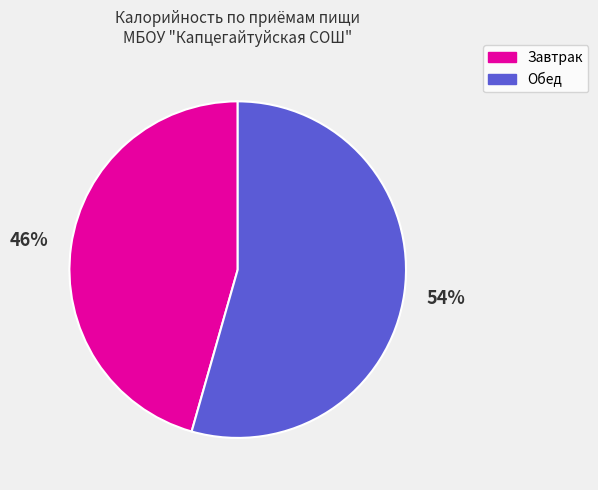

What is the ratio of the value at Обед to the value at Завтрак?

1.2